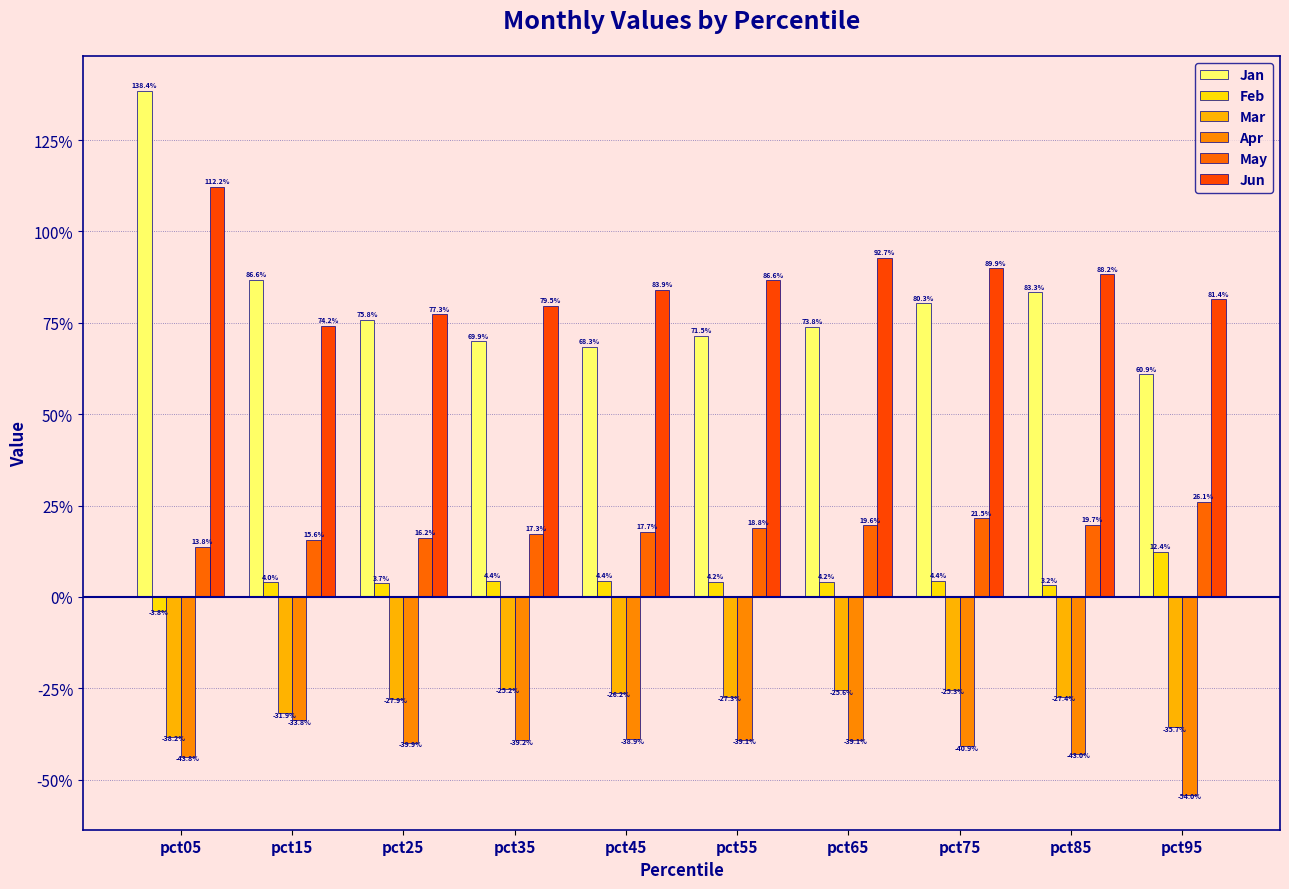

What is the value of the Apr bar at the 4th from the left?

-0.4